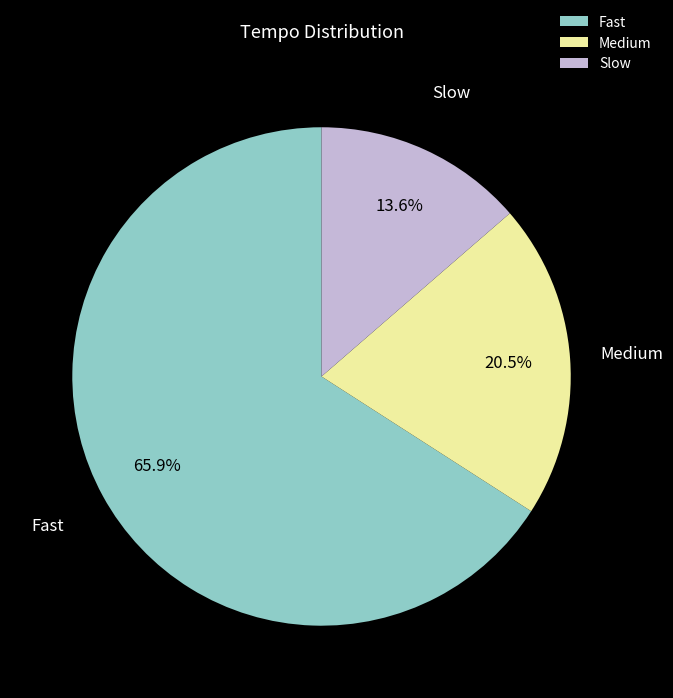

Rank the categories by value from lowest to highest.

Slow, Medium, Fast